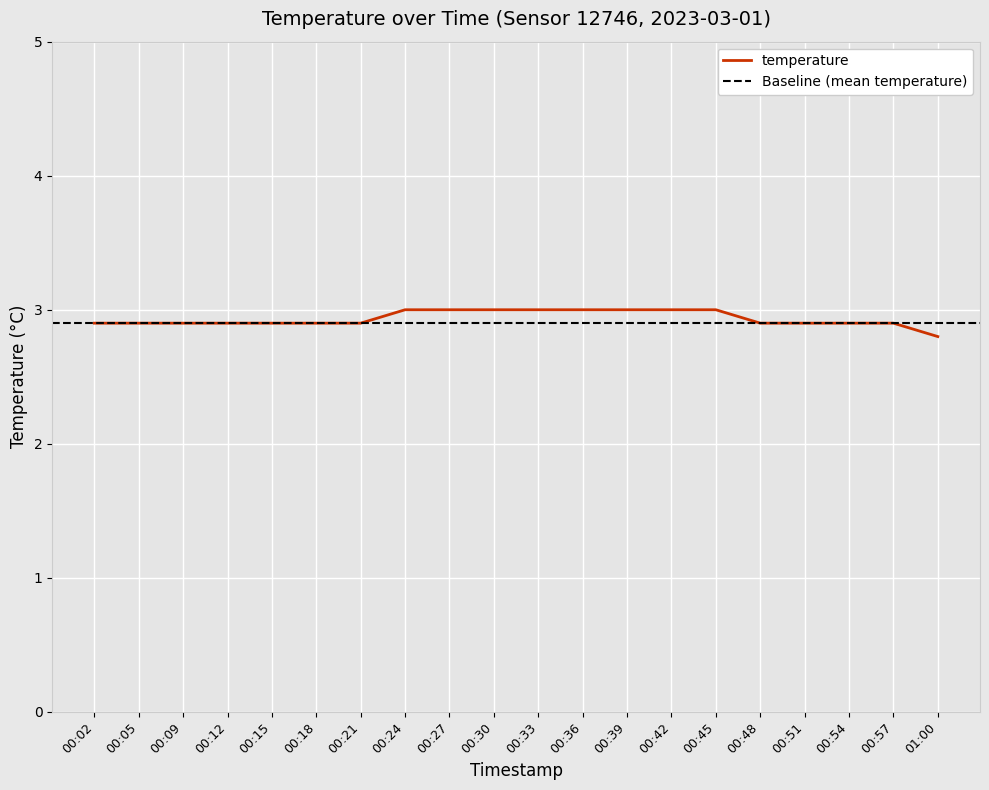

What is the label of the 15th point from the right?

00:18